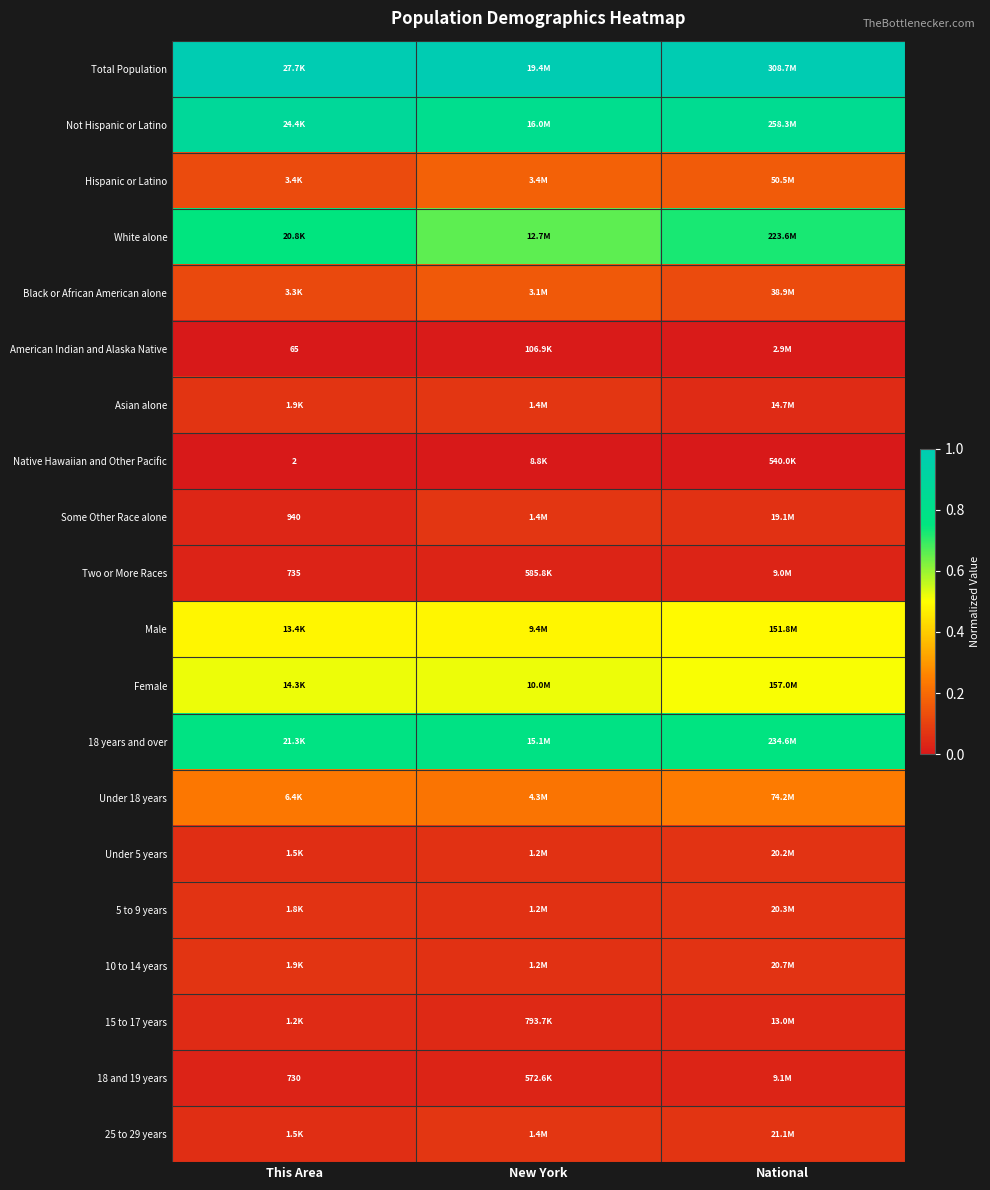

Which series has the largest total across all categories?

Total Population